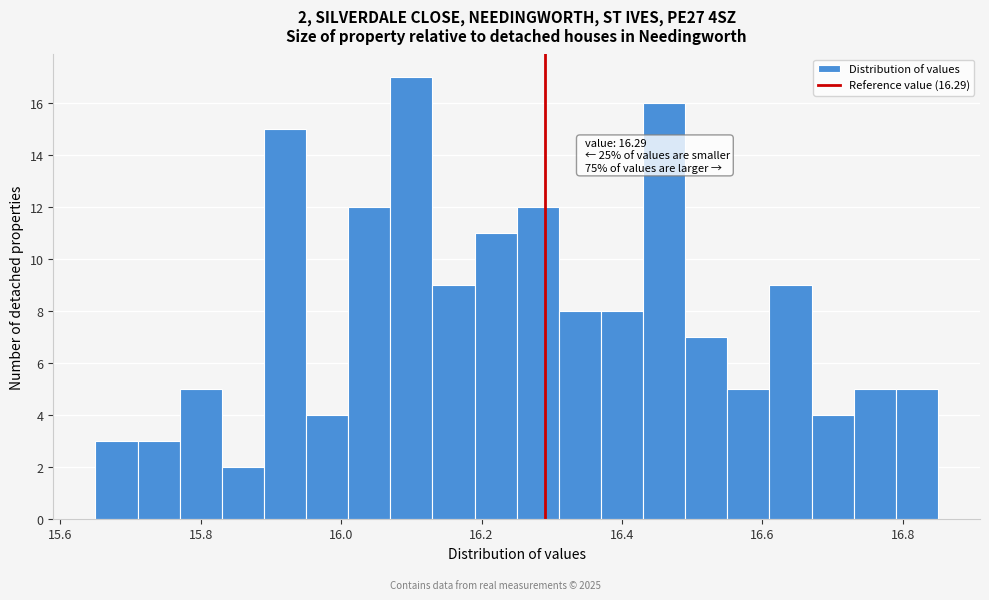

Read against the x-axis, roughly where is the centre of the tallest bar?

16.10